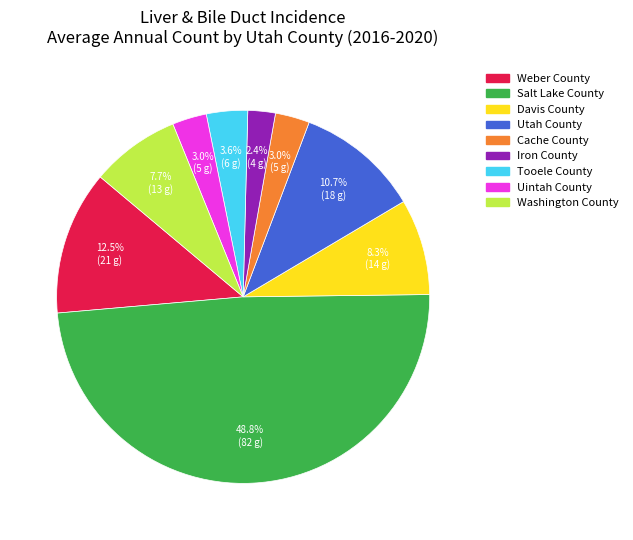

True or false: Tooele County accounts for 4% of the total.

True